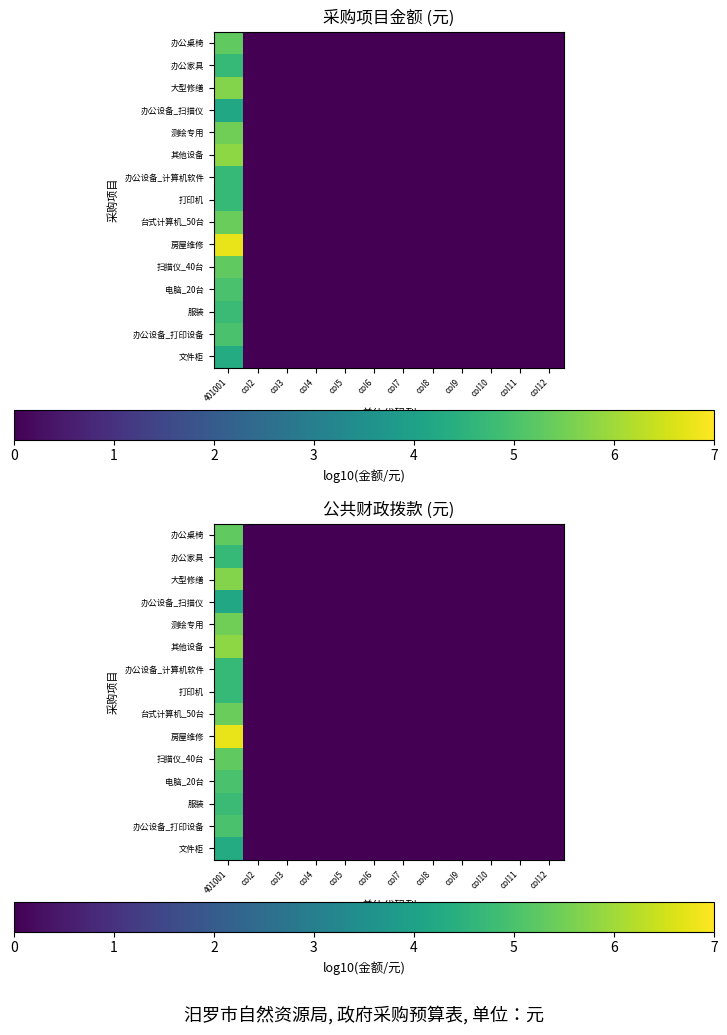

At how many categories does at least one series exceed 0?

1